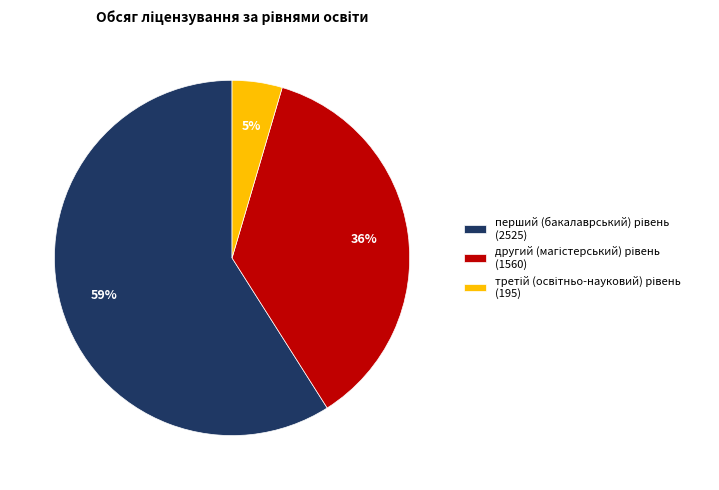

Does any single category account for the majority?

Yes